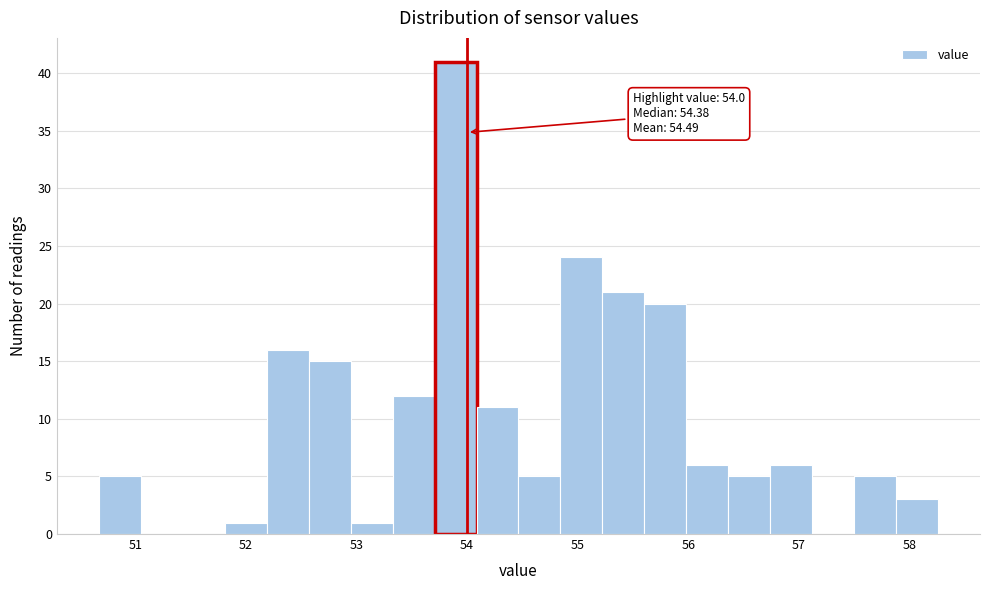

Around what value on the x-axis is the tallest bar? Give the approximate position of its centre, as read against the axis.

53.9